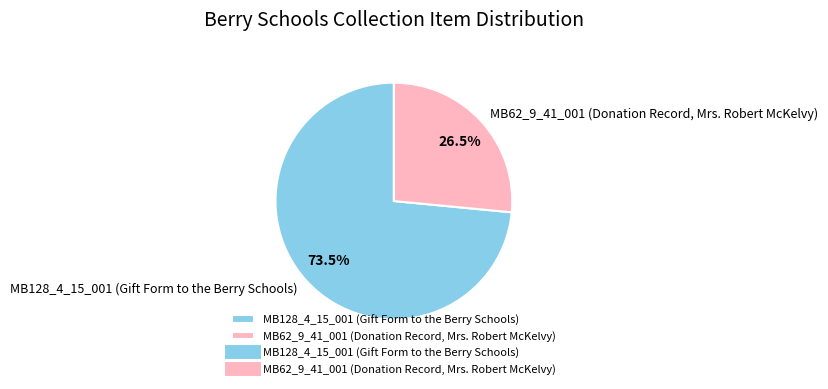

What is the ratio of the value at MB62_9_41_001 (Donation Record, Mrs. Robert McKelvy) to the value at MB128_4_15_001 (Gift Form to the Berry Schools)?

0.4